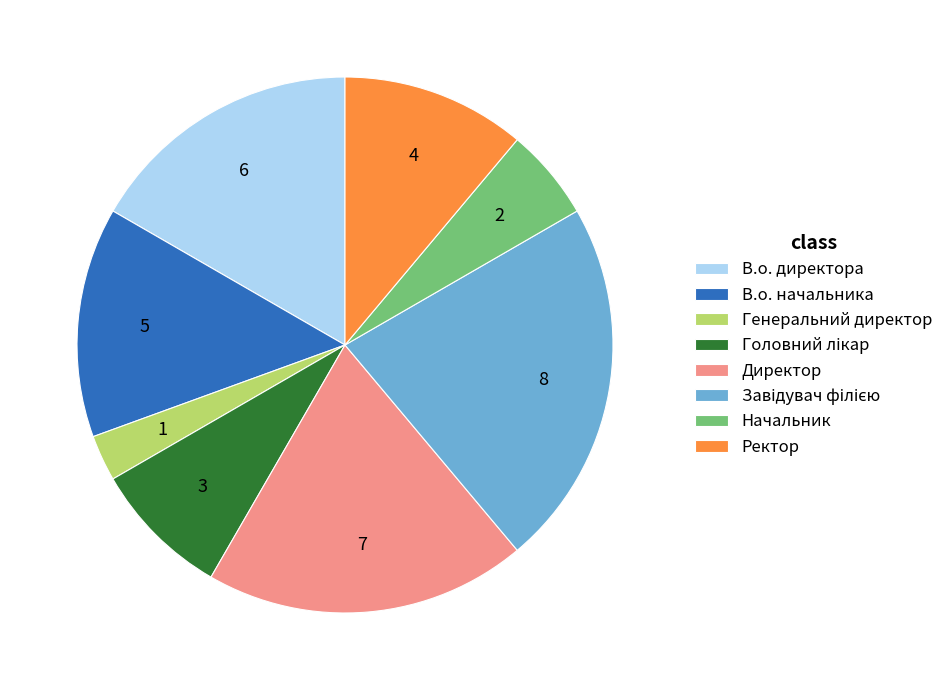

Is Начальник the majority of the pie?

No